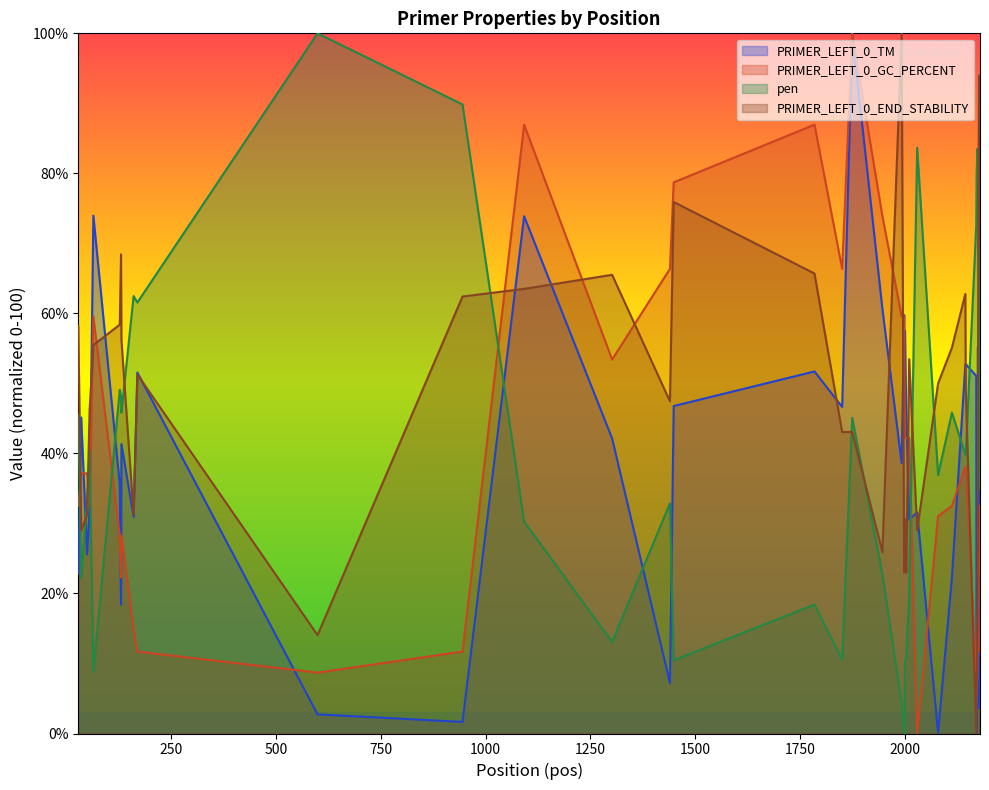

Which series has the largest total across all categories?

PRIMER_LEFT_0_END_STABILITY